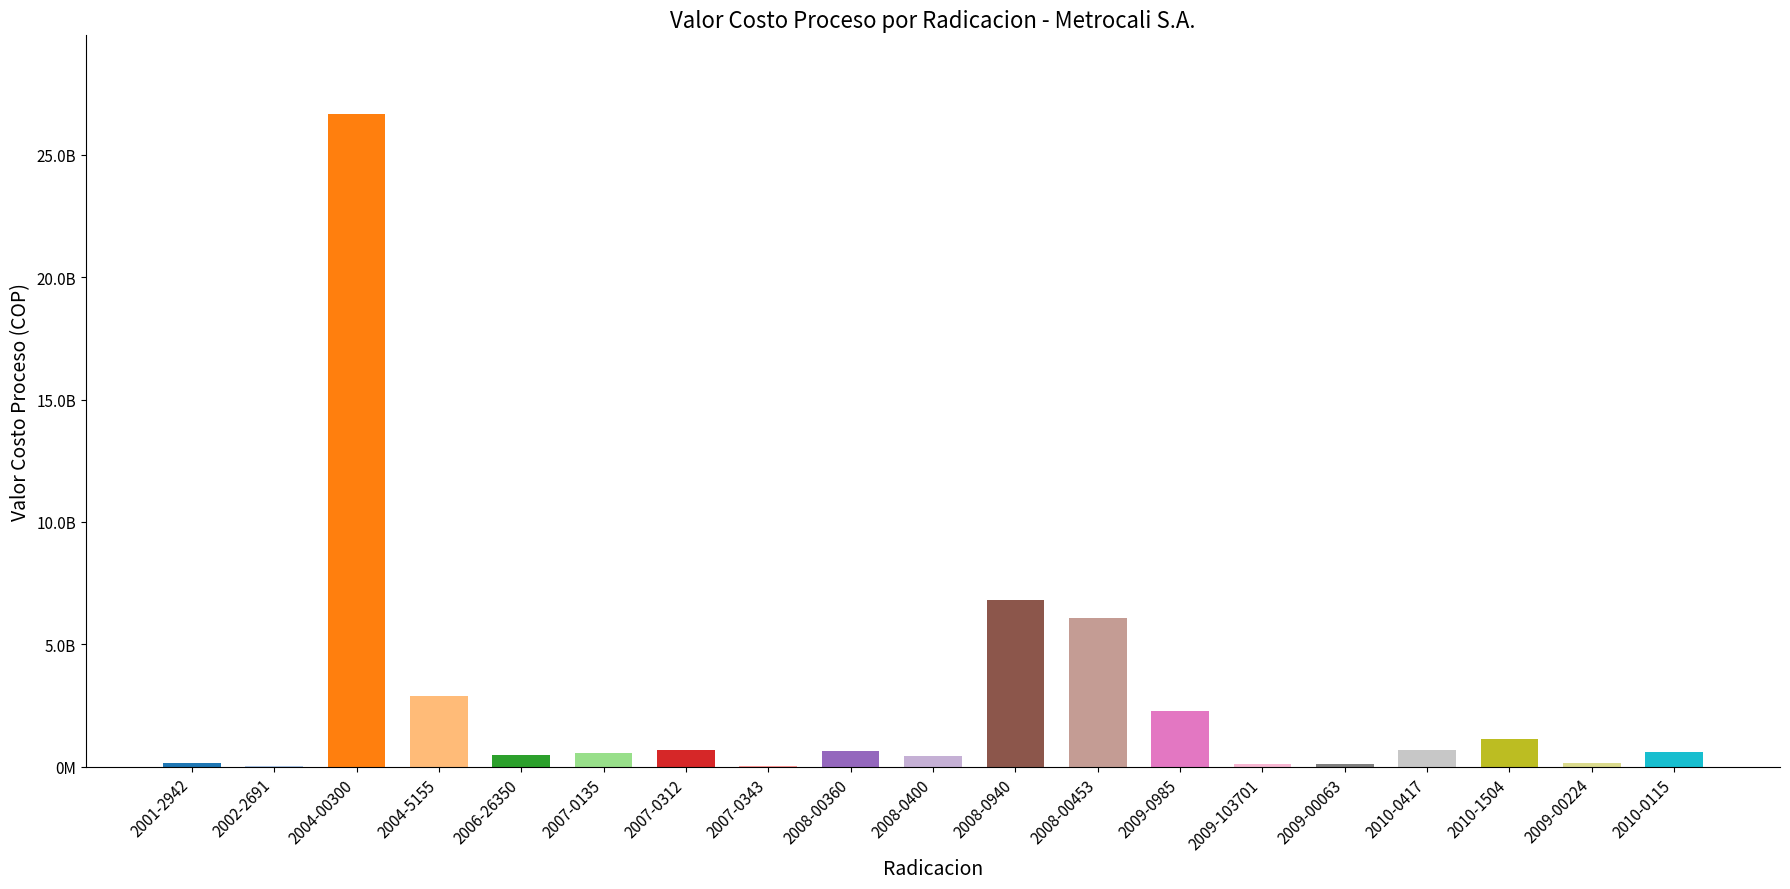

At which label is the value closest to 13354087558?

2008-0940